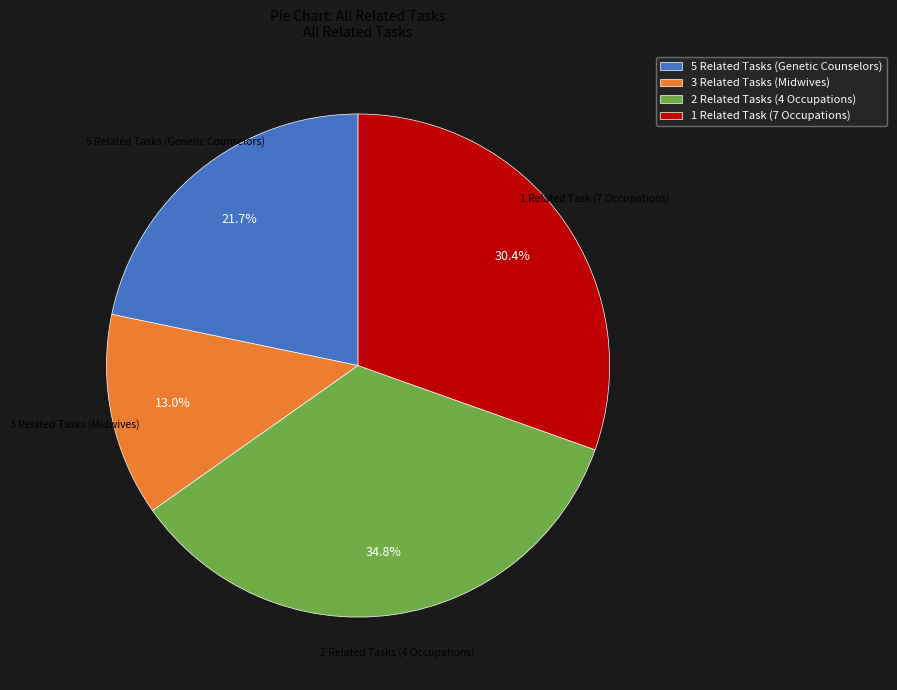

Combined, do 3 Related Tasks (Midwives) and 1 Related Task (7 Occupations) account for over 50%?

No